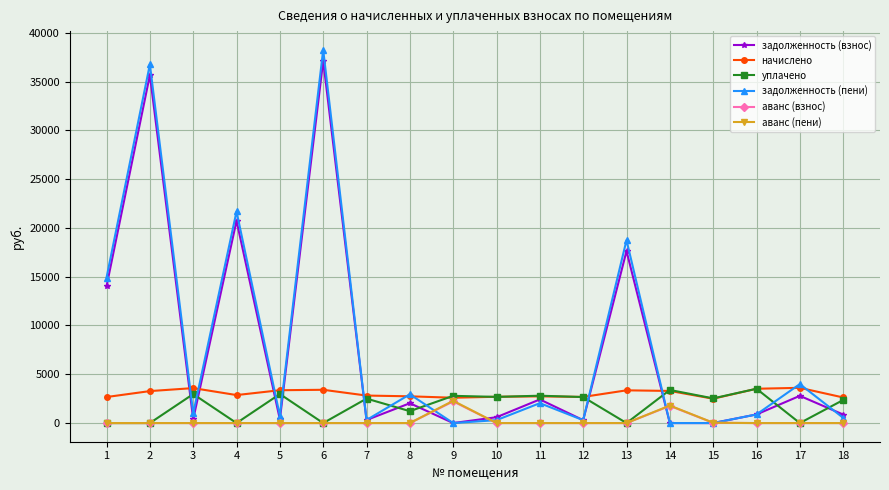

What is the maximum value for аванс (пени)?

2282.0